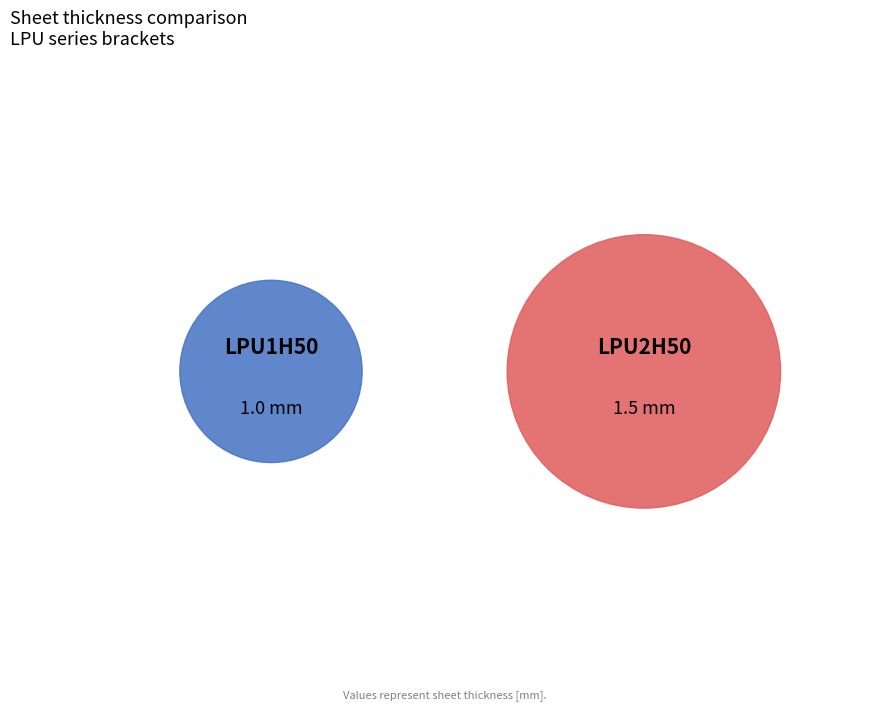

To the nearest percent, what is the combined percentage of LPU1H50 and LPU2H50?

100%